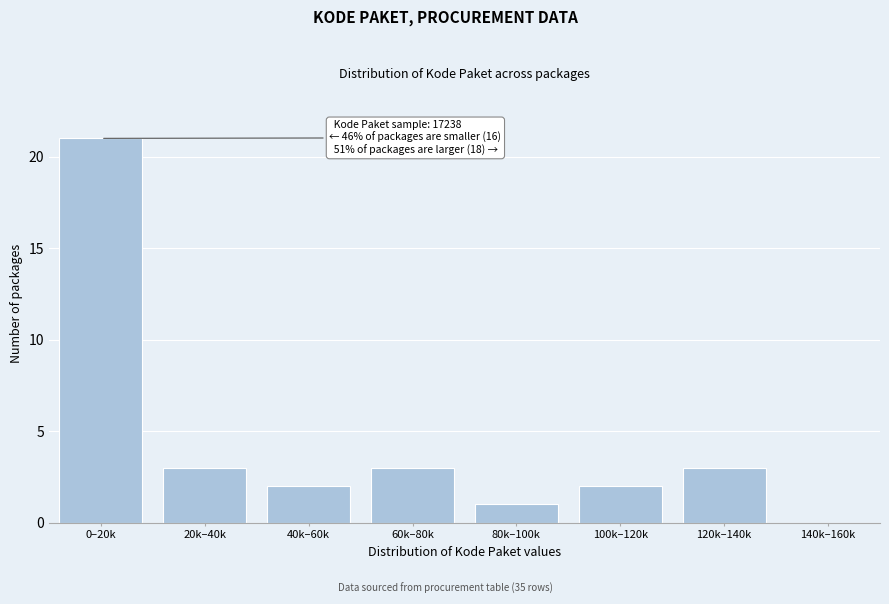

Reading right to left, extract all data points from this chart.

140k–160k=0	120k–140k=3	100k–120k=2	80k–100k=1	60k–80k=3	40k–60k=2	20k–40k=3	0–20k=21